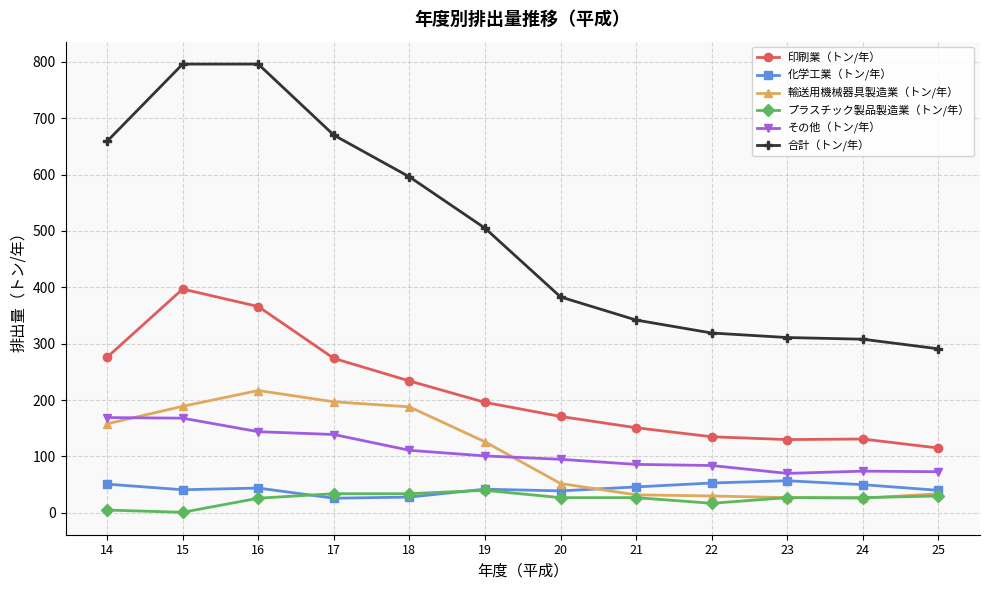

Does the chart have visible grid lines?

Yes